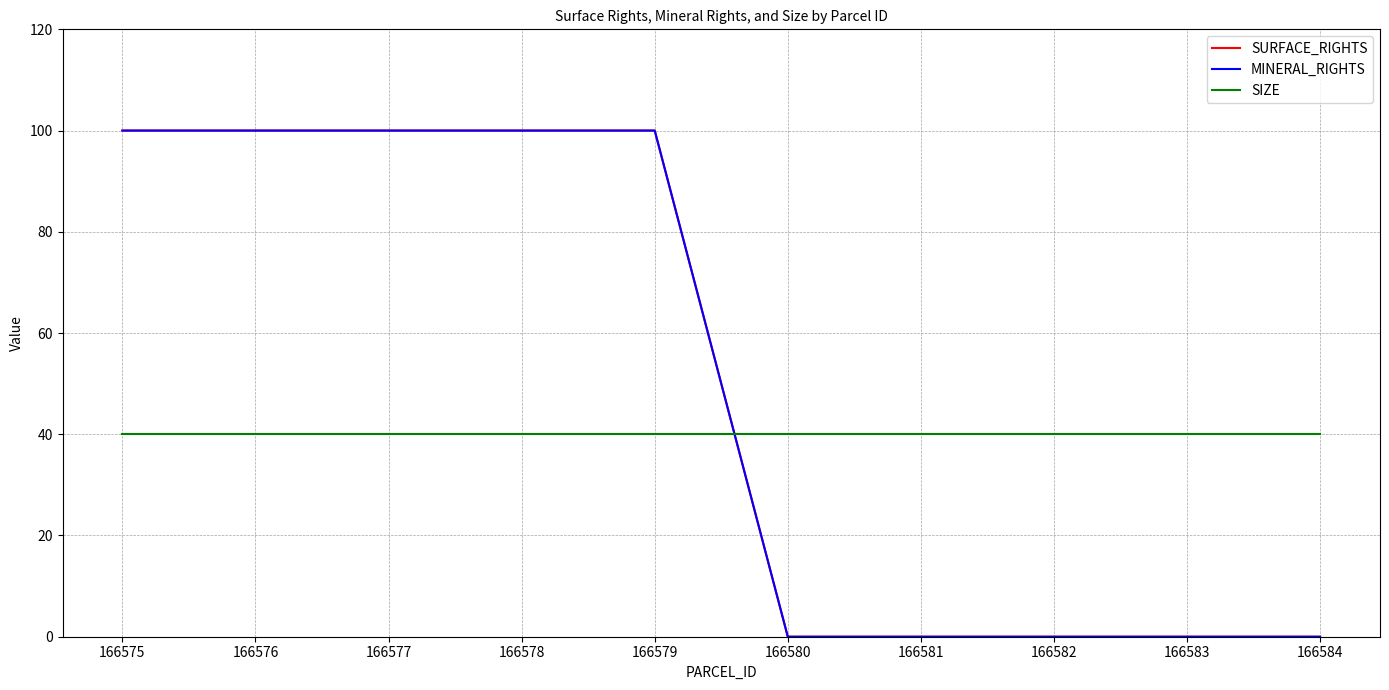

Does the chart have visible grid lines?

Yes